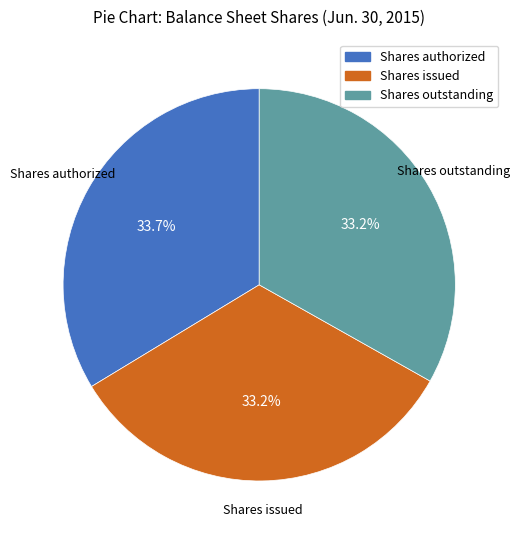

How much of the chart is everything except Shares authorized?

66.3%